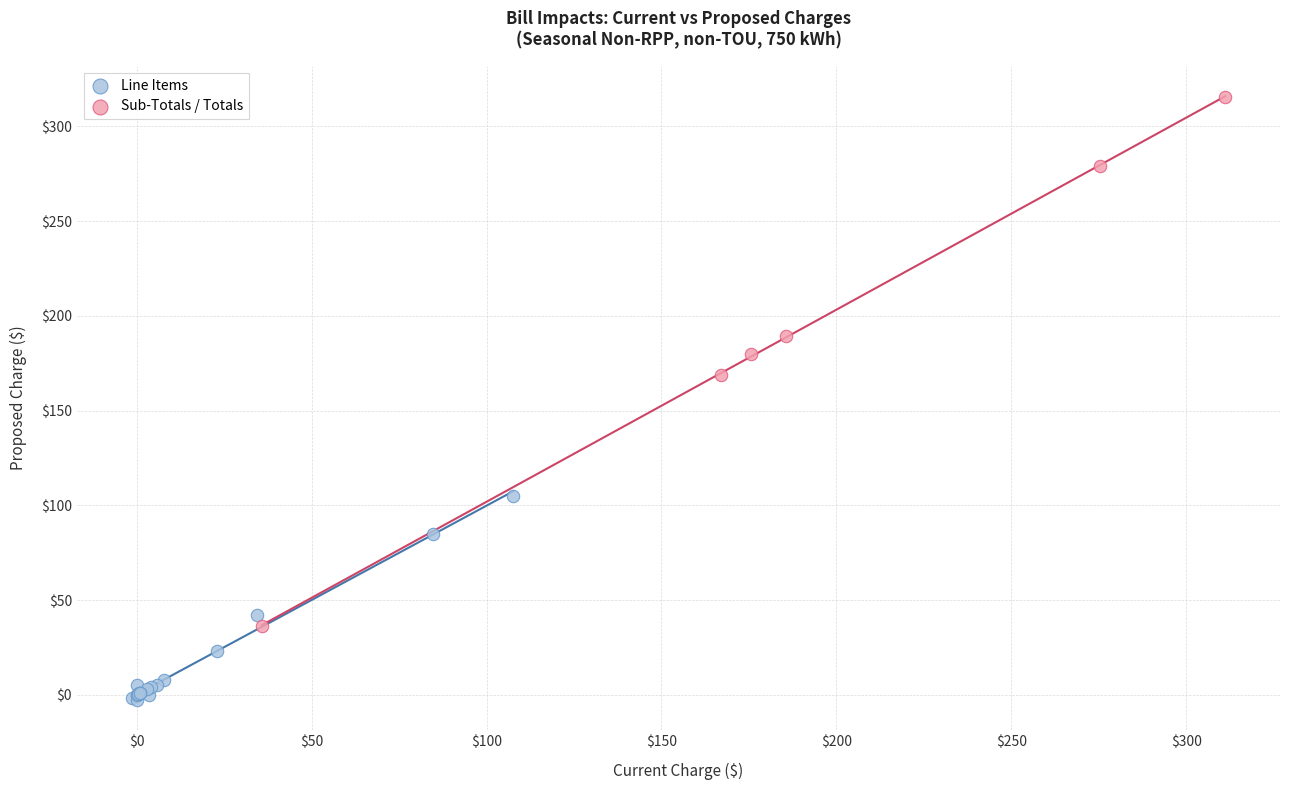

Which series contains the lowest Y value?

Line Items